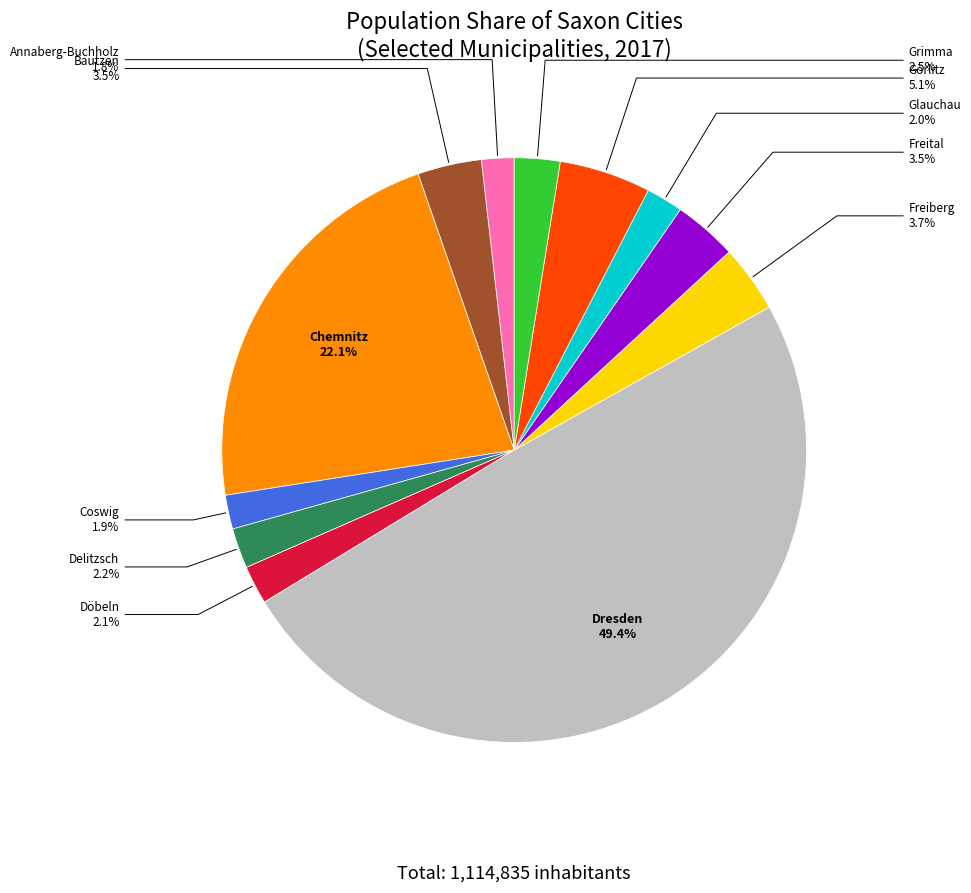

What percentage is the Freiberg slice, to the nearest percent?

4%